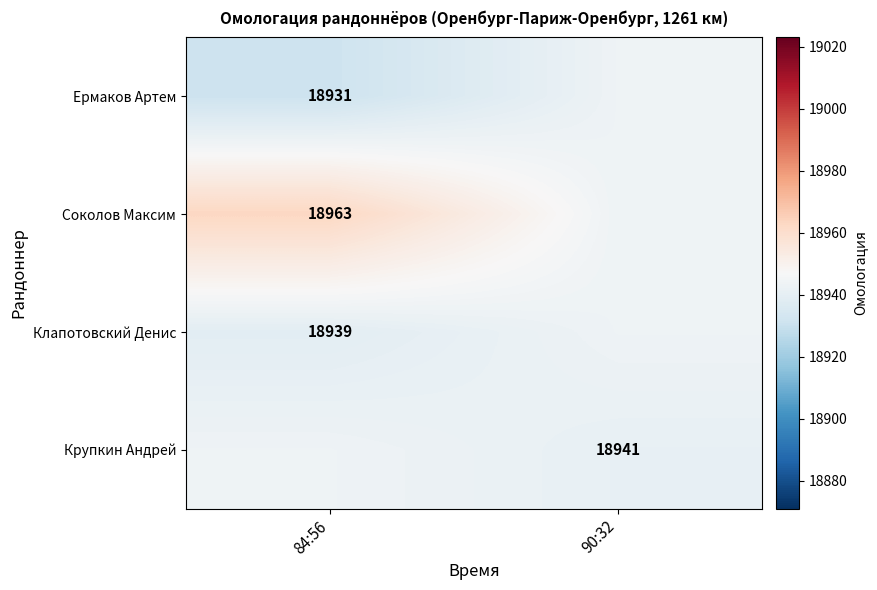

True or false: Клапотовский Денис has a value of 18939.0 at 84:56.

True